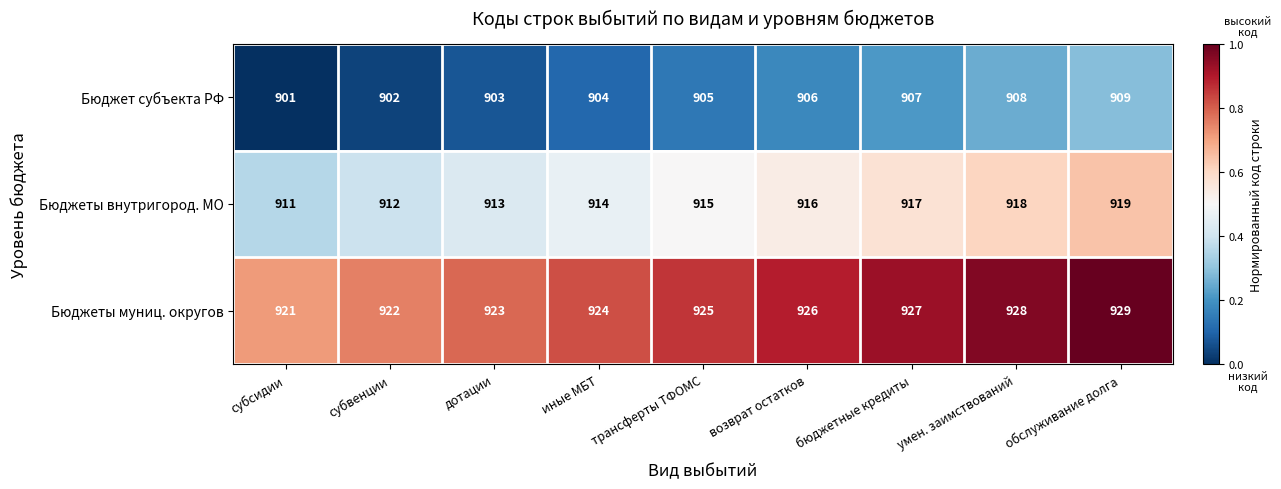

Count the Бюджет субъекта РФ values in the range 903 to 907.

5